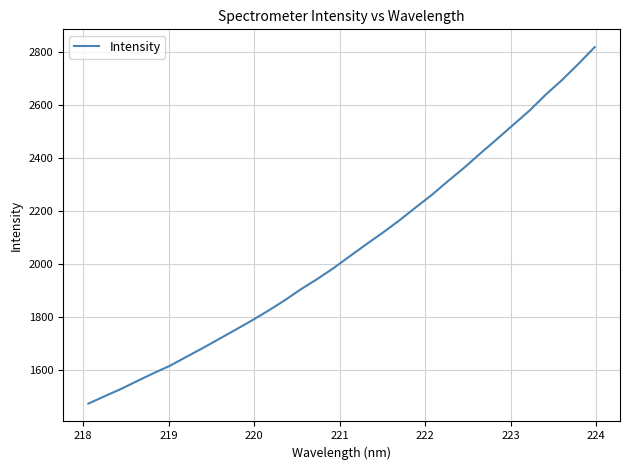

What is the difference between the maximum and minimum values?

1345.6